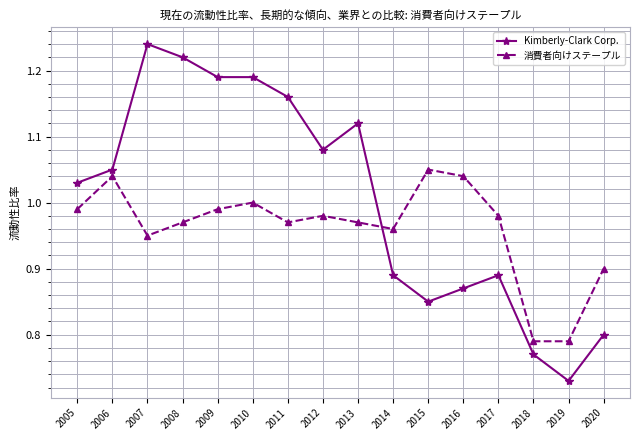

What is the difference between the highest and lowest values at 2007?

0.3